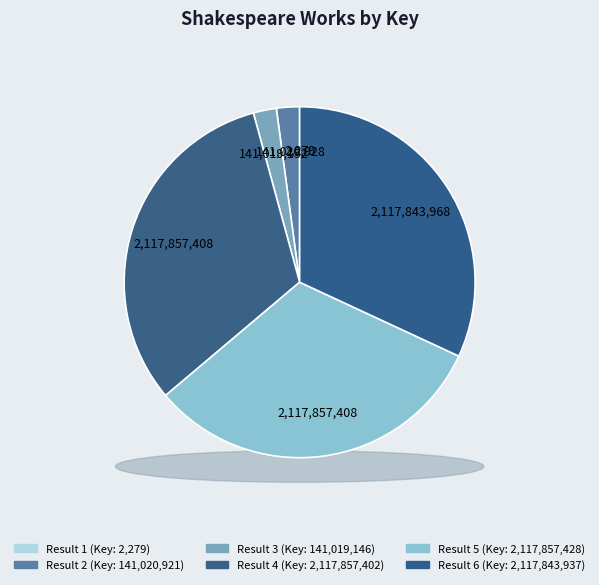

What is the smallest slice in the pie chart?

Result 1